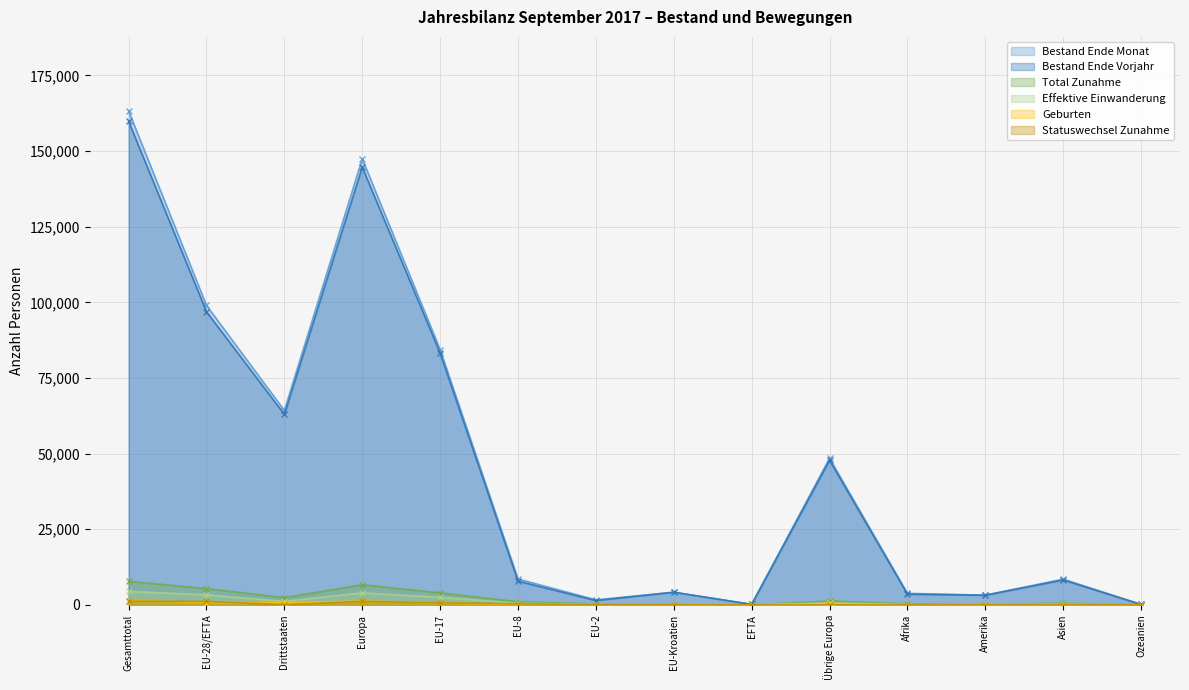

How many data points in Total Zunahme are less than 1056?

7